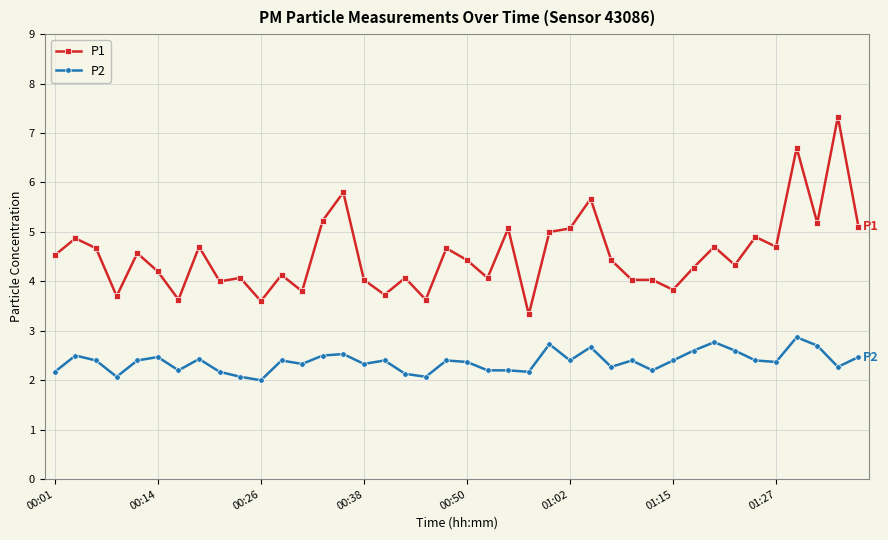

Reading left to right, transcribe all the data shown in this chart.

P1: 4.5	4.9	4.7	3.7	4.6	4.2	3.6	4.7	4.0	4.1	3.6	4.1	3.8	5.2	5.8	4.0	3.7	4.1	3.6	4.7	4.4	4.1	5.1	3.3	5.0	5.1	5.7	4.4	4.0	4.0	3.8	4.3	4.7	4.3	4.9	4.7	6.7	5.2	7.3	5.1
P2: 2.2	2.5	2.4	2.1	2.4	2.5	2.2	2.4	2.2	2.1	2.0	2.4	2.3	2.5	2.5	2.3	2.4	2.1	2.1	2.4	2.4	2.2	2.2	2.2	2.7	2.4	2.7	2.3	2.4	2.2	2.4	2.6	2.8	2.6	2.4	2.4	2.9	2.7	2.3	2.5